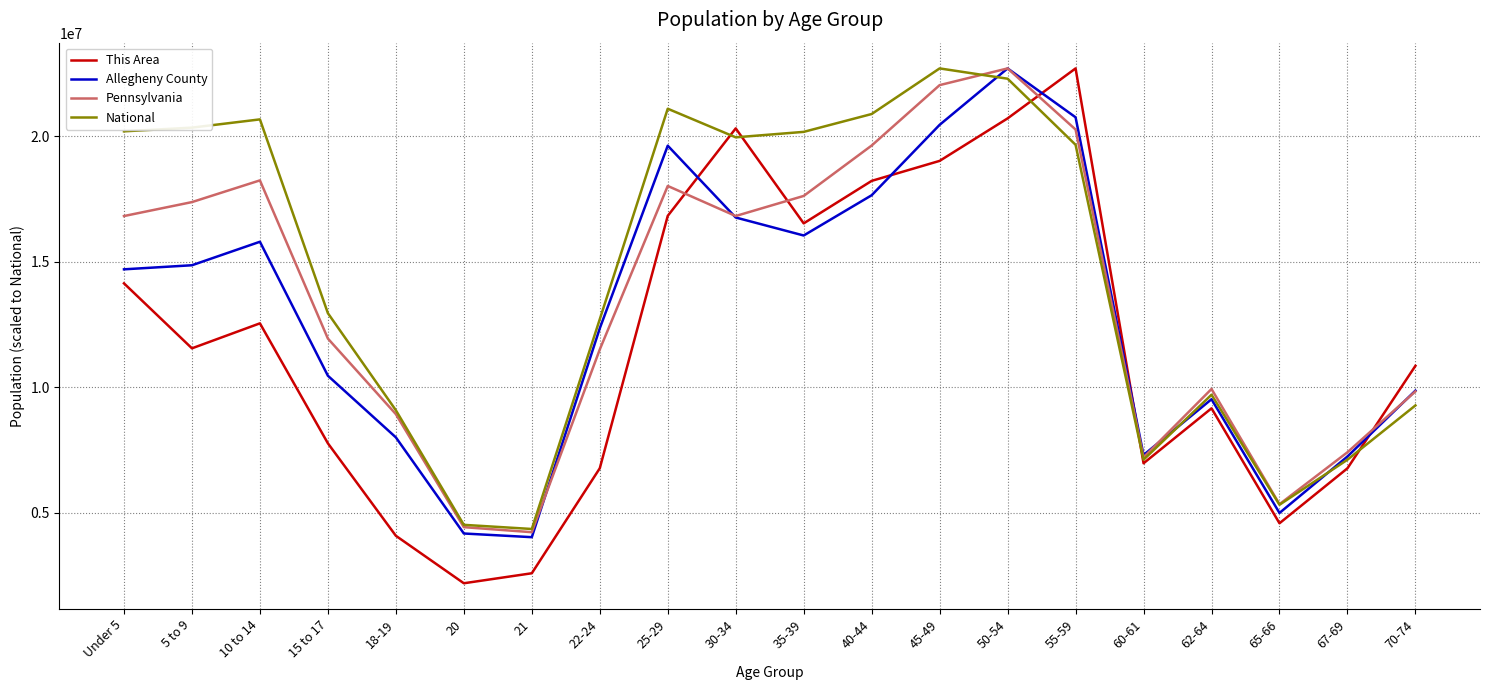

Where is Allegheny County nearest to the value 13368057?

22-24